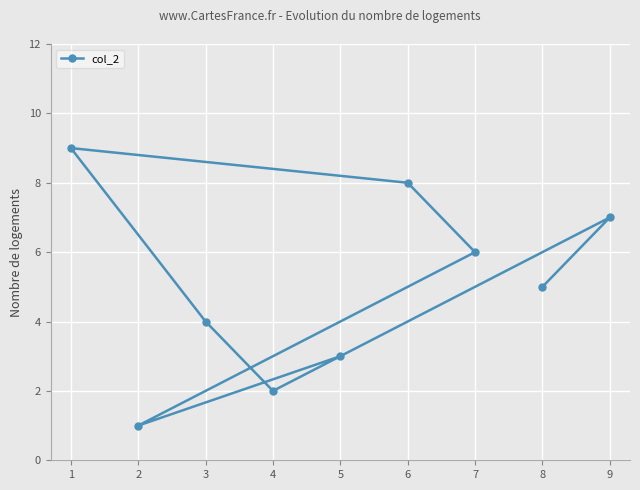

What is the maximum value shown in the chart?

9